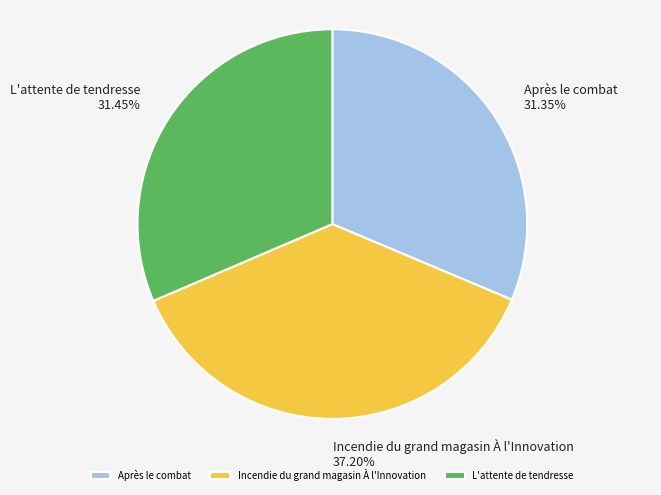

Does Incendie du grand magasin À l'Innovation represent more than half of the total?

No